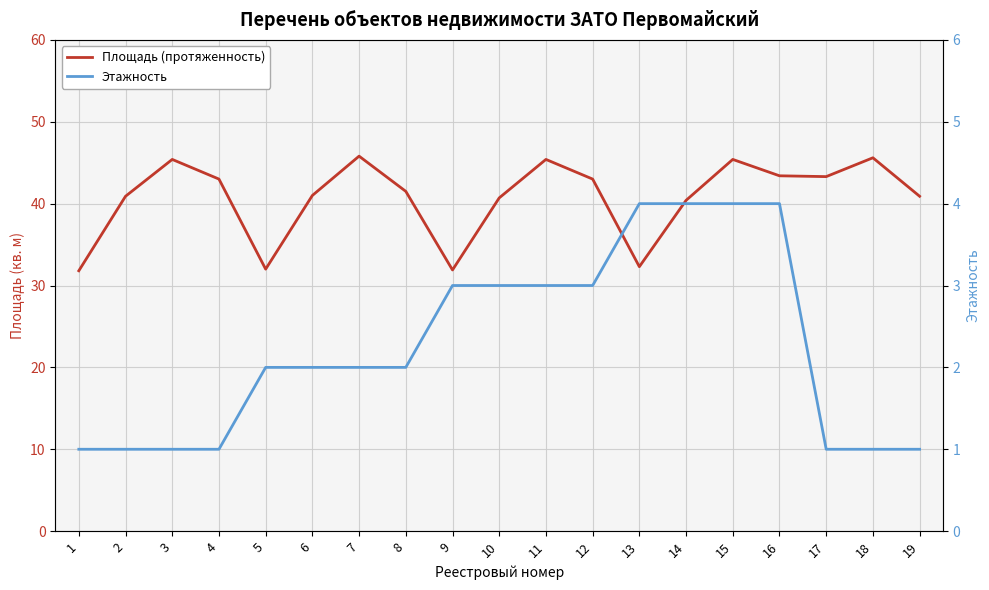

What is the sum of all Этажность values?

43.0